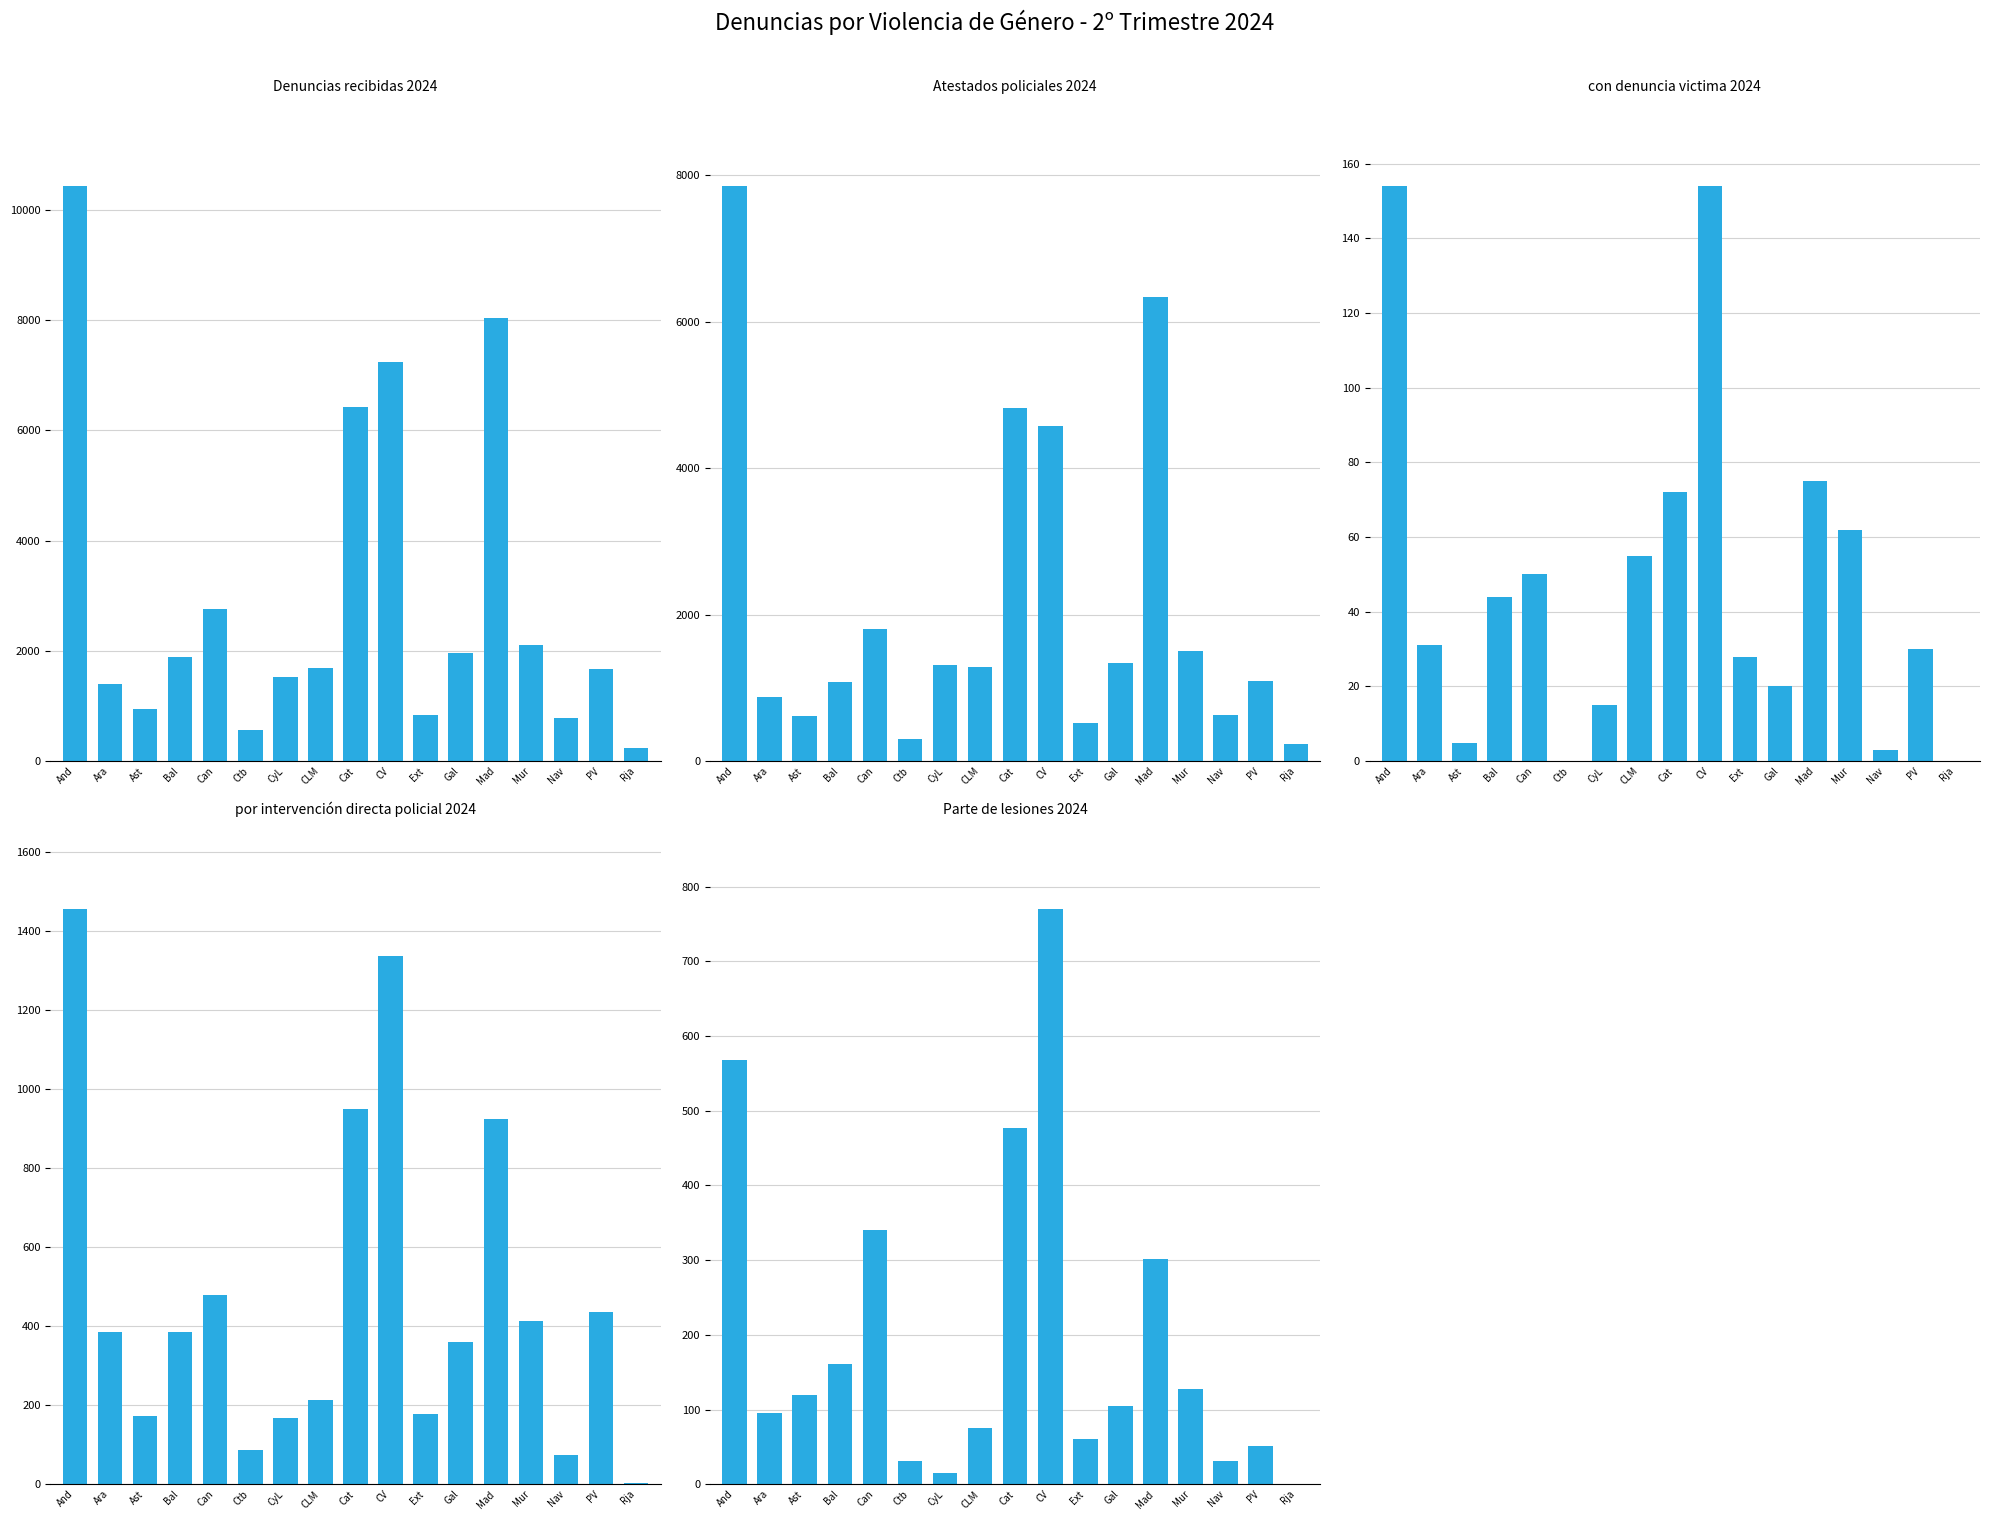

Is it true that Denuncias recibidas 2024 equals 3333 at Mur?

False